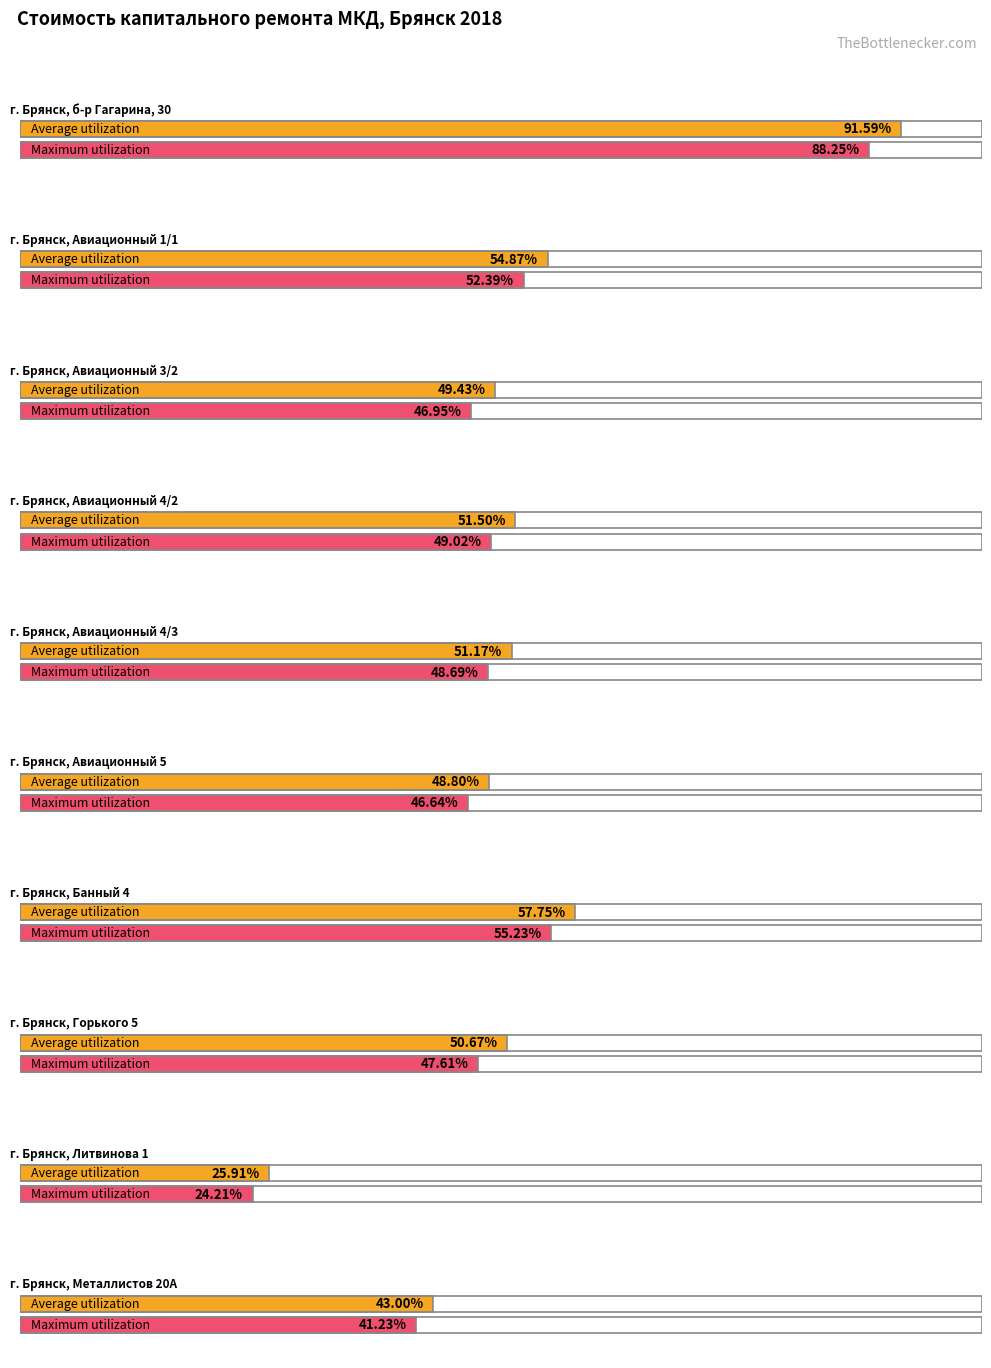

Which has a higher value, г. Брянск,
Авиационный 4/3 or г. Брянск,
Авиационный 4/2?

г. Брянск,
Авиационный 4/2